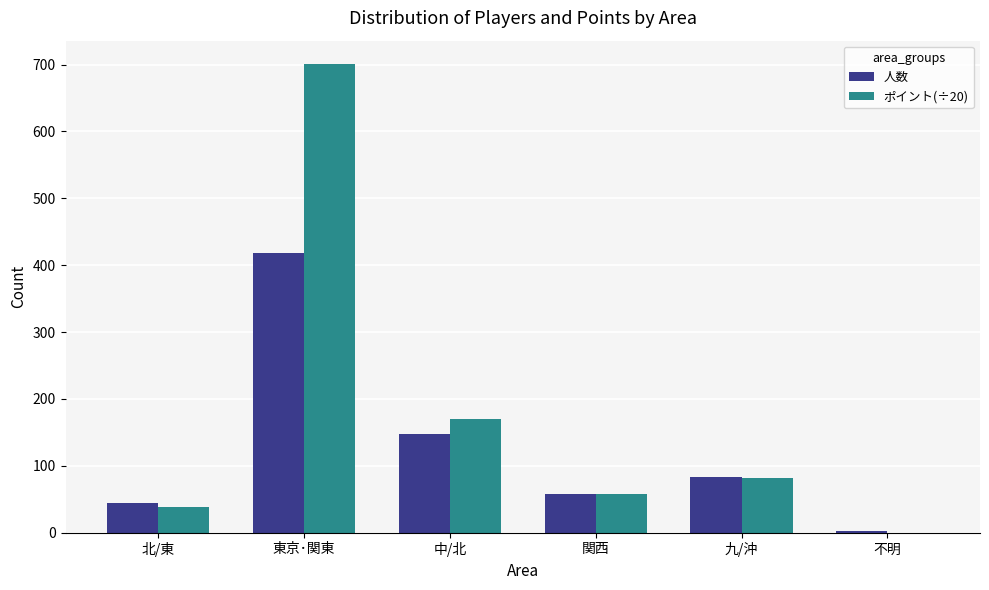

The value of ポイント(÷20) at 関西 is 58.4. True or false?

True